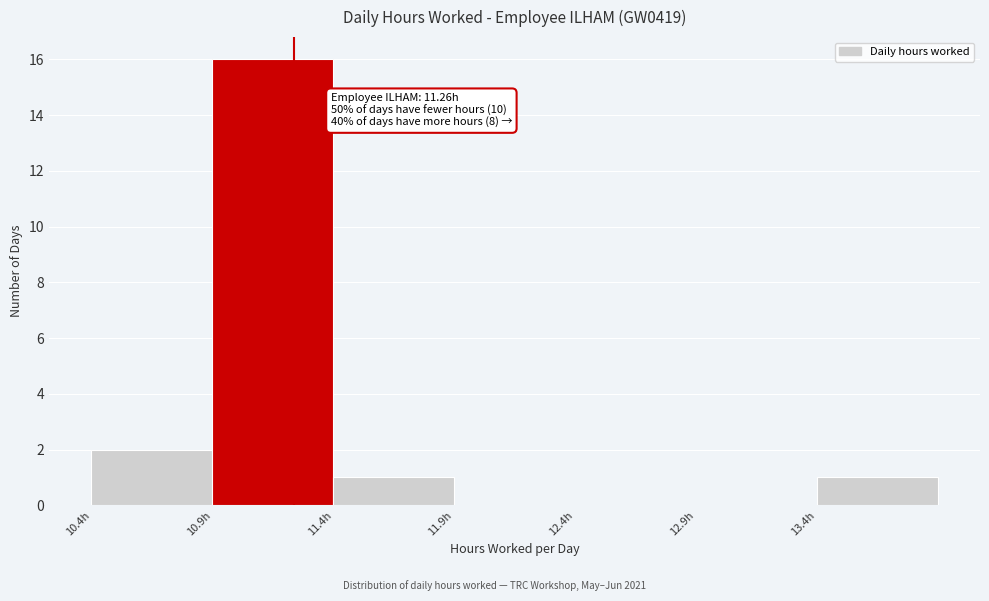

Which range on the x-axis has the tallest bar?

10.92 to 11.42